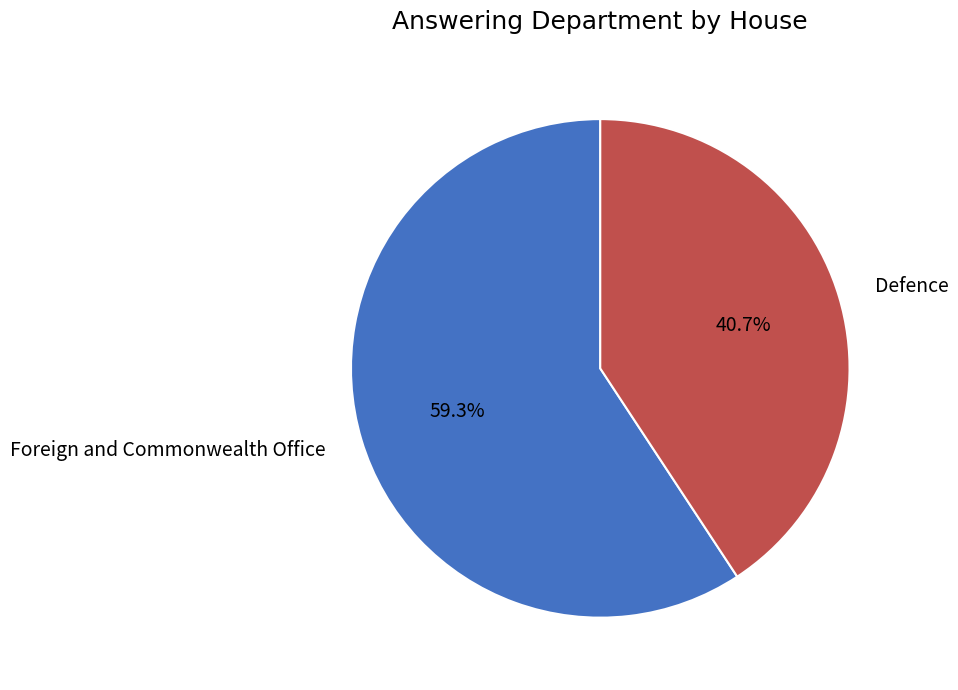

To the nearest percent, what portion does Defence represent?

41%